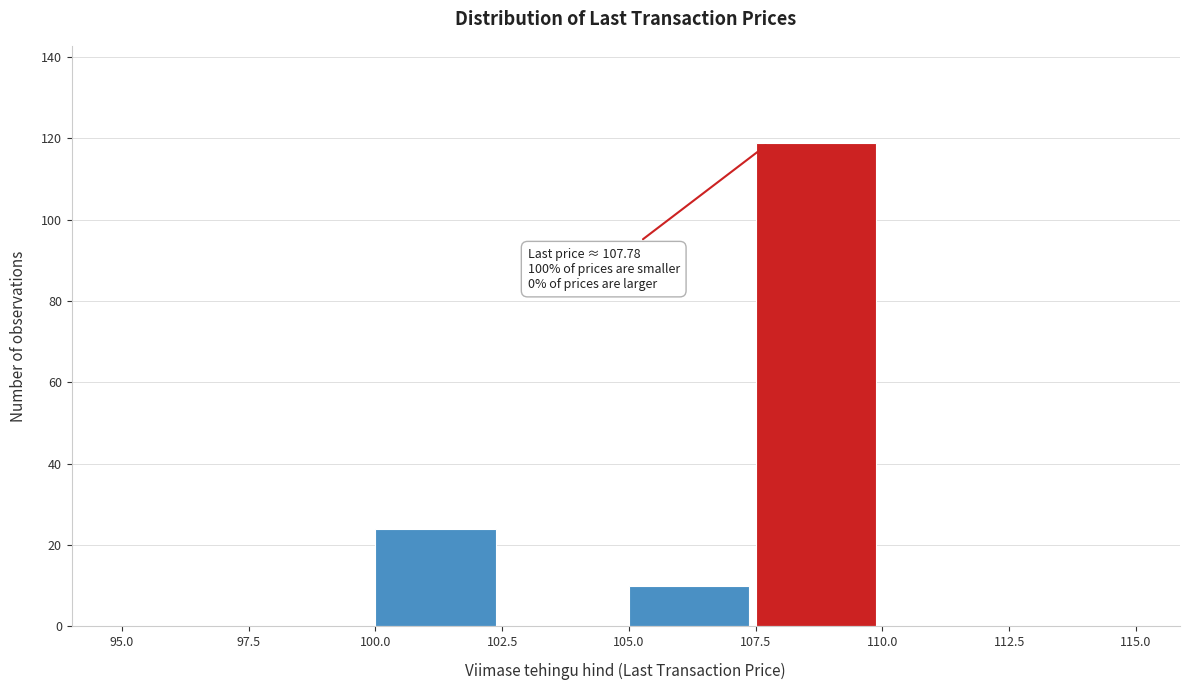

Over which range of the x-axis is the bar tallest?

107.5 to 110.0